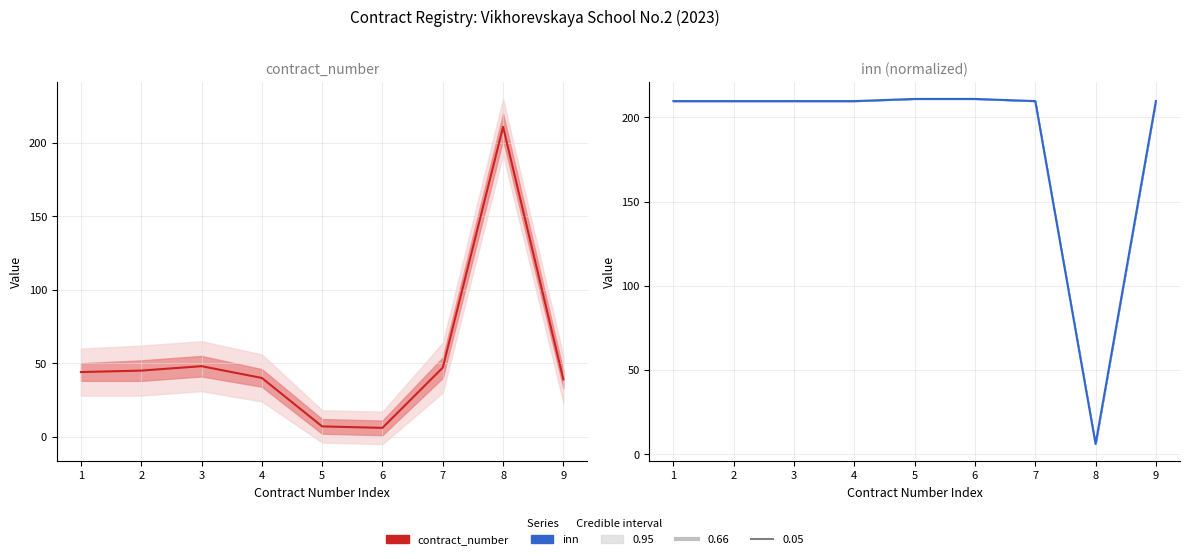

Does the chart have visible grid lines?

Yes